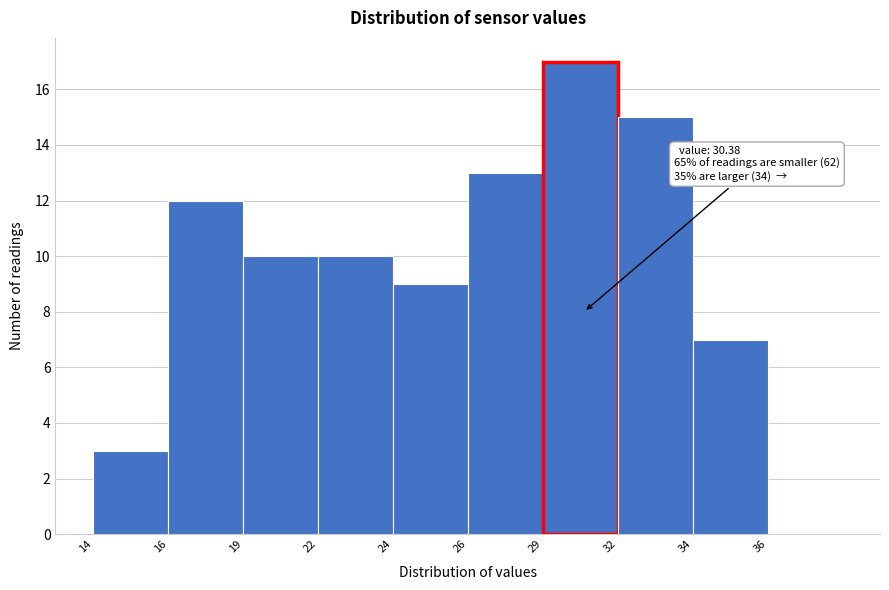

Reading left to right, what are all the values shown in this chart?

14=3	16=12	19=10	22=10	24=9	26=13	29=17	32=15	34=7	36=0